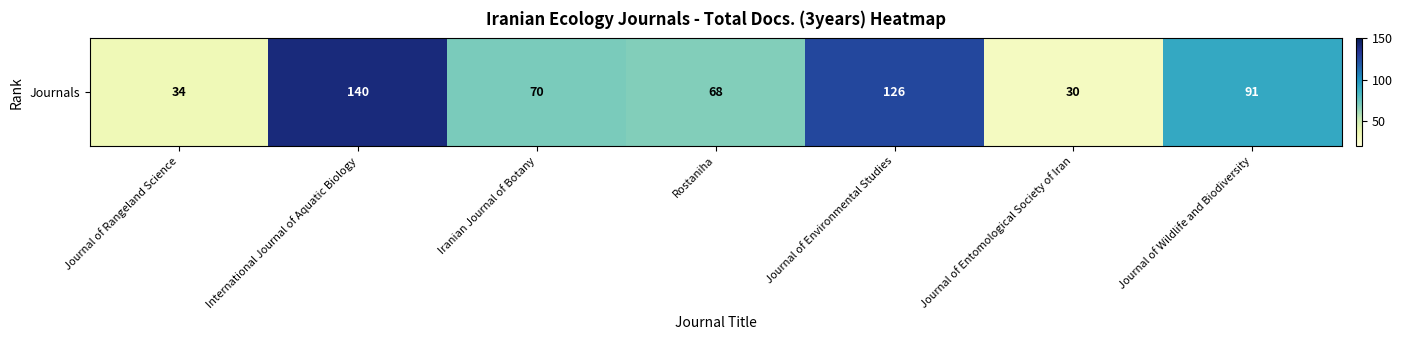

How many data points does each series have?

7